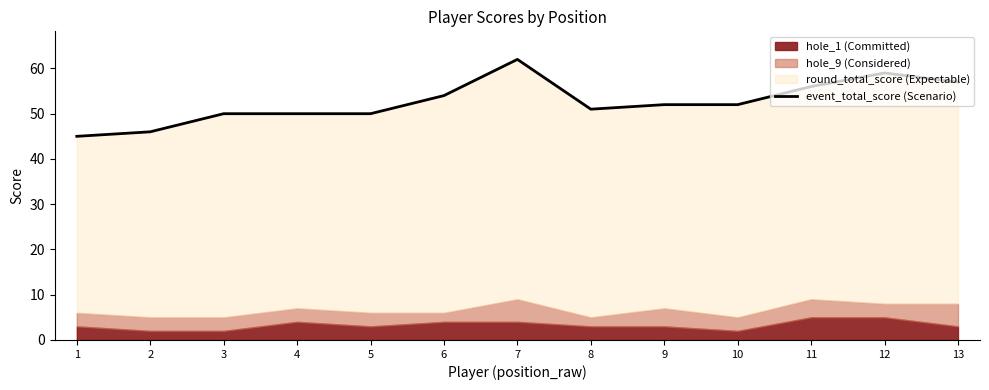

Rank the categories by value from lowest to highest.

1, 2, 3, 4, 5, 8, 9, 10, 6, 11, 13, 12, 7